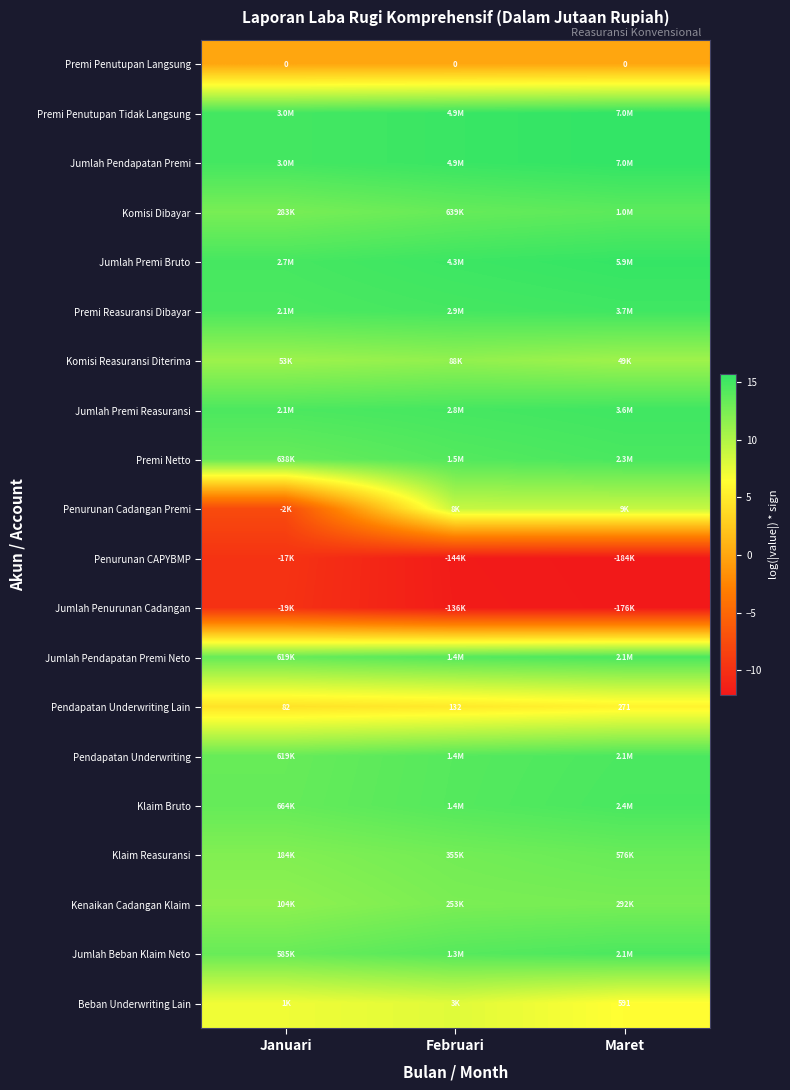

Count the Kenaikan Cadangan Klaim values in the range 11 to 12.

1